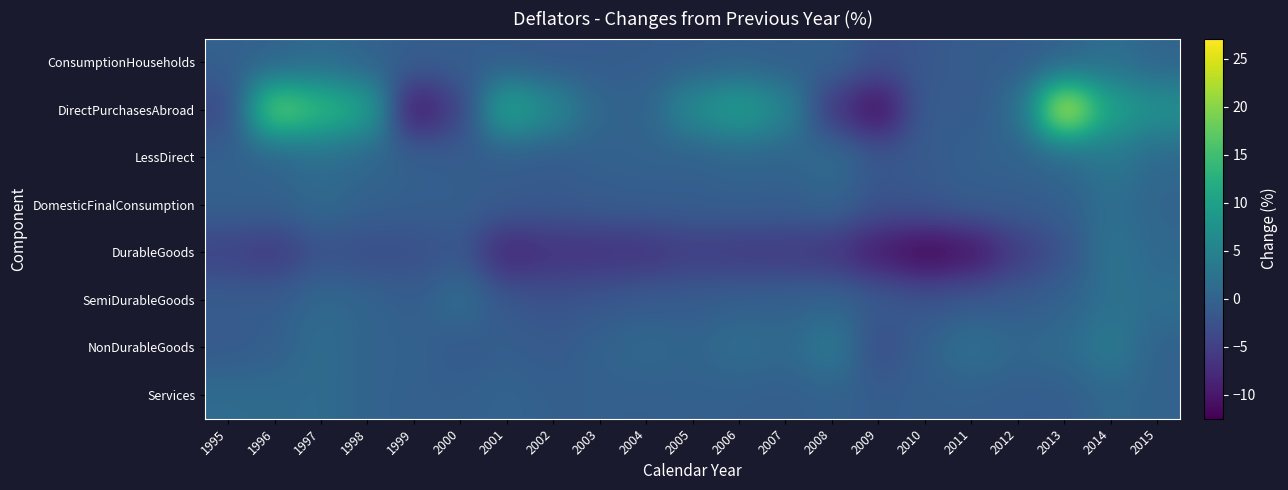

Reading left to right, transcribe all the data shown in this chart.

ConsumptionHouseholds: 1995=-0.3	1996=-0.0	1997=1.2	1998=-0.1	1999=-0.7	2000=-0.7	2001=-1.0	2002=-1.4	2003=-1.0	2004=-0.8	2005=-0.7	2006=-0.3	2007=-0.7	2008=0.2	2009=-2.4	2010=-1.7	2011=-0.8	2012=-0.9	2013=-0.2	2014=2.0	2015=0.2
DirectPurchasesAbroad: 1995=-4.0	1996=19.6	1997=14.5	1998=11.1	1999=-11.1	2000=-4.7	2001=11.9	2002=6.4	2003=0.4	2004=-0.0	2005=7.0	2006=10.3	2007=6.1	2008=-6.4	2009=-11.9	2010=-0.6	2011=-1.4	2012=1.3	2013=27.1	2014=10.4	2015=7.7
LessDirect: 1995=-0.2	1996=-0.0	1997=1.7	1998=0.6	1999=-0.3	2000=-0.9	2001=-1.0	2002=-1.1	2003=-0.3	2004=0.0	2005=-0.4	2006=0.3	2007=0.1	2008=1.6	2009=-1.6	2010=-1.2	2011=-0.3	2012=0.0	2013=0.6	2014=3.4	2015=0.9
DomesticFinalConsumption: 1995=-0.3	1996=-0.2	1997=1.0	1998=-0.2	1999=-0.6	2000=-0.6	2001=-1.1	2002=-1.5	2003=-1.0	2004=-0.8	2005=-0.7	2006=-0.4	2007=-0.7	2008=0.3	2009=-2.4	2010=-1.7	2011=-0.8	2012=-0.9	2013=-0.4	2014=1.9	2015=0.2
DurableGoods: 1995=-4.7	1996=-5.9	1997=-2.6	1998=-3.3	1999=-3.0	2000=-1.8	2001=-8.7	2002=-6.9	2003=-7.0	2004=-6.7	2005=-5.4	2006=-5.9	2007=-5.9	2008=-6.6	2009=-10.0	2010=-12.5	2011=-10.9	2012=-5.7	2013=-2.6	2014=2.9	2015=0.7
SemiDurableGoods: 1995=-0.9	1996=-0.9	1997=0.9	1998=0.3	1999=-0.9	2000=1.9	2001=-1.7	2002=-2.5	2003=-1.8	2004=-1.1	2005=-1.0	2006=-0.4	2007=-0.3	2008=0.2	2009=-1.0	2010=-2.1	2011=-1.5	2012=-1.0	2013=-0.1	2014=2.2	2015=1.9
NonDurableGoods: 1995=-1.4	1996=-0.5	1997=1.6	1998=0.0	1999=-0.1	2000=-1.5	2001=-0.6	2002=-1.3	2003=0.0	2004=1.0	2005=0.2	2006=1.8	2007=0.8	2008=4.0	2009=-3.4	2010=-0.1	2011=2.4	2012=0.6	2013=1.3	2014=4.0	2015=-0.2
Services: 1995=1.4	1996=1.2	1997=1.4	1998=0.1	1999=-0.4	2000=-0.4	2001=0.1	2002=-0.5	2003=-0.4	2004=-0.5	2005=-0.3	2006=-0.5	2007=-0.7	2008=-0.2	2009=-0.9	2010=-0.5	2011=-0.5	2012=-0.8	2013=-0.8	2014=0.8	2015=0.0